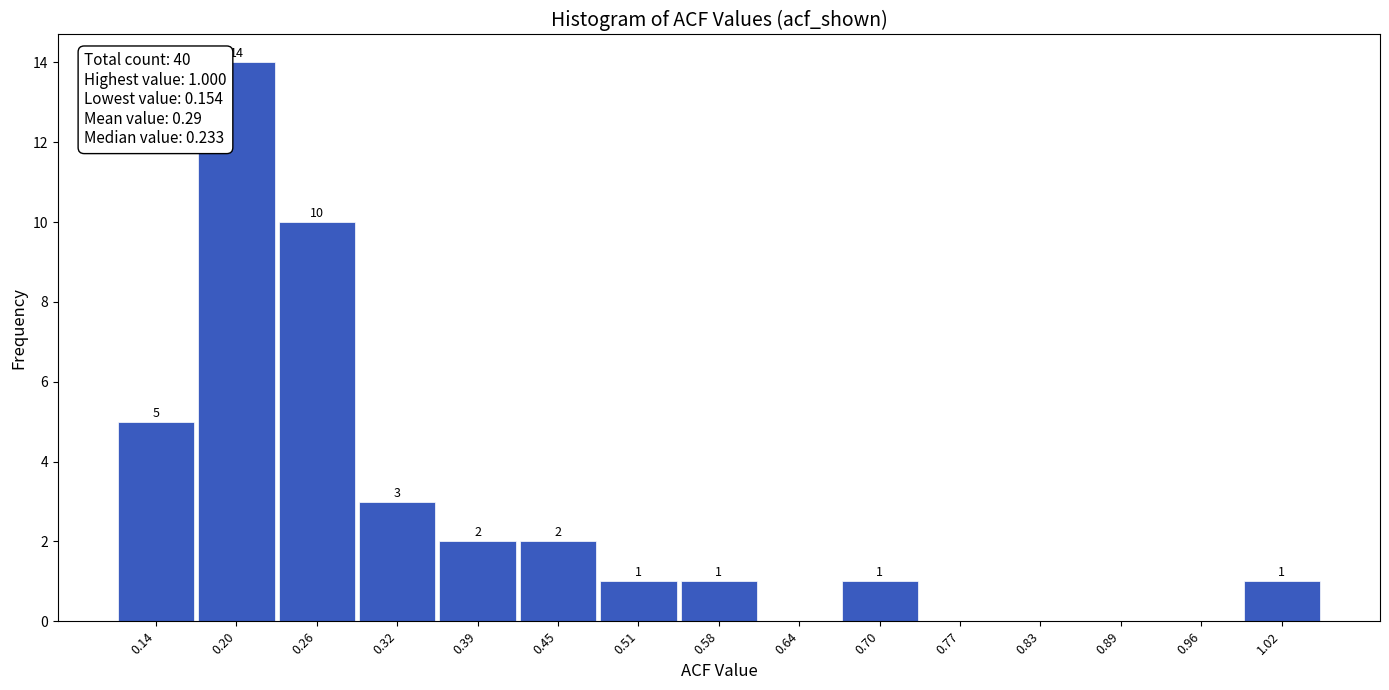

Which range on the x-axis has the tallest bar?

0.17 to 0.23